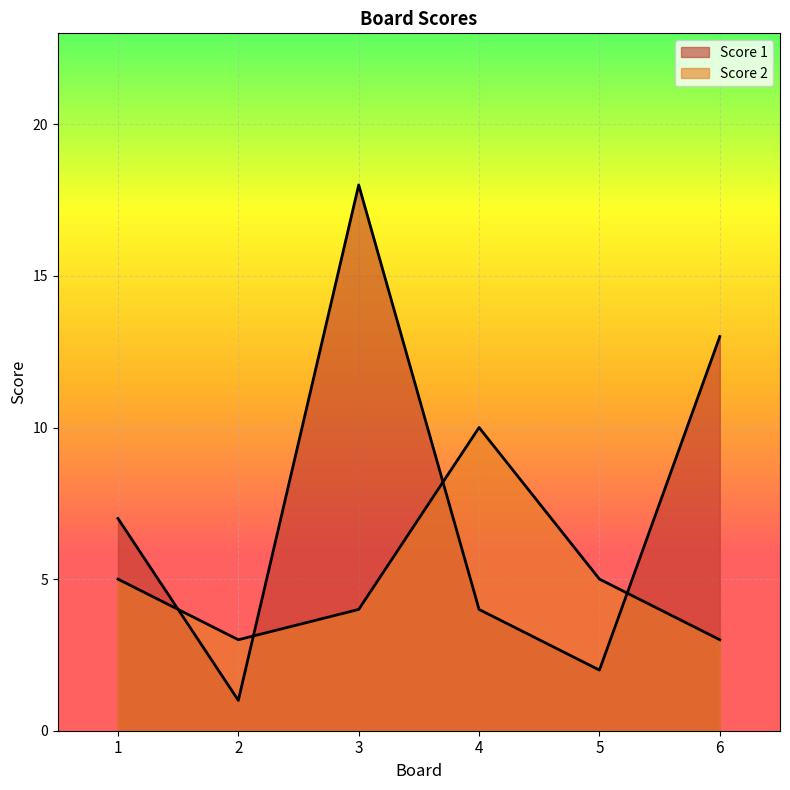

At which label is Score 1 closest to 9?

1